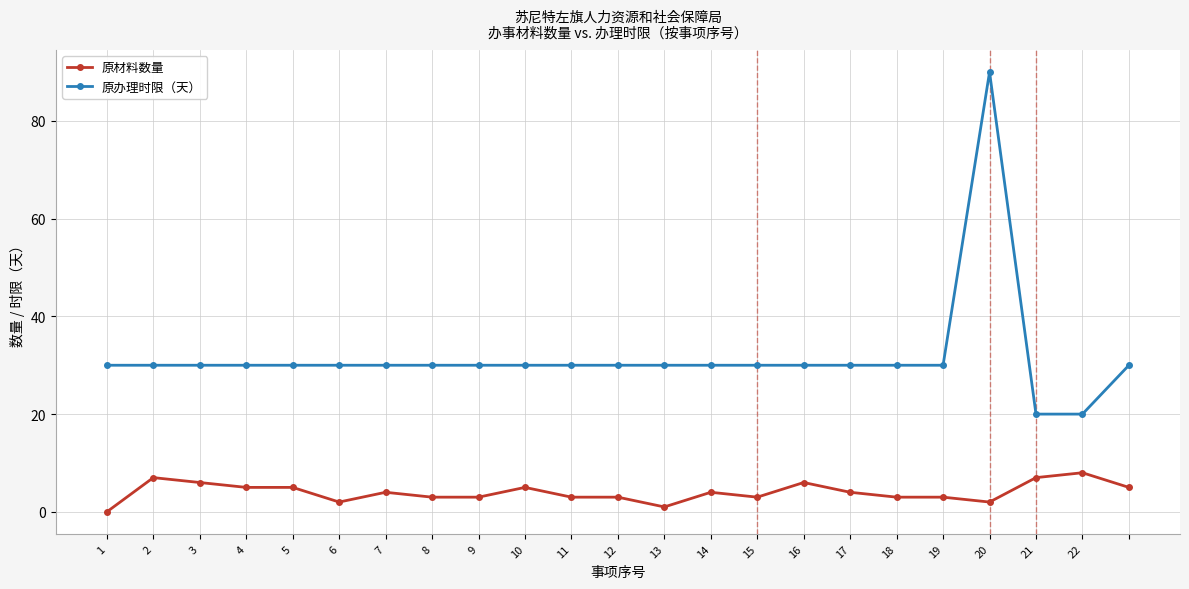

Count the number of categories in the chart.

23